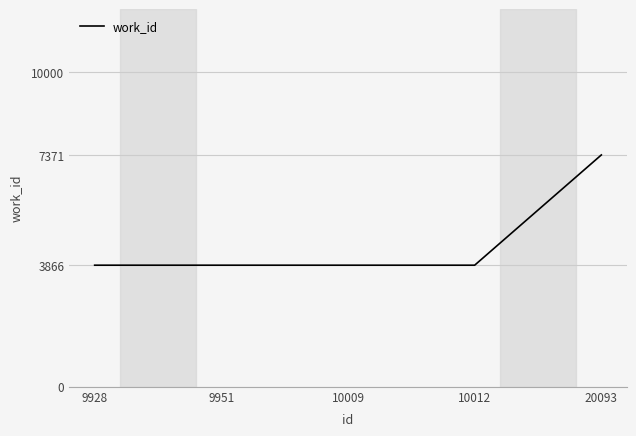

Which has a higher value, 20093 or 9928?

20093